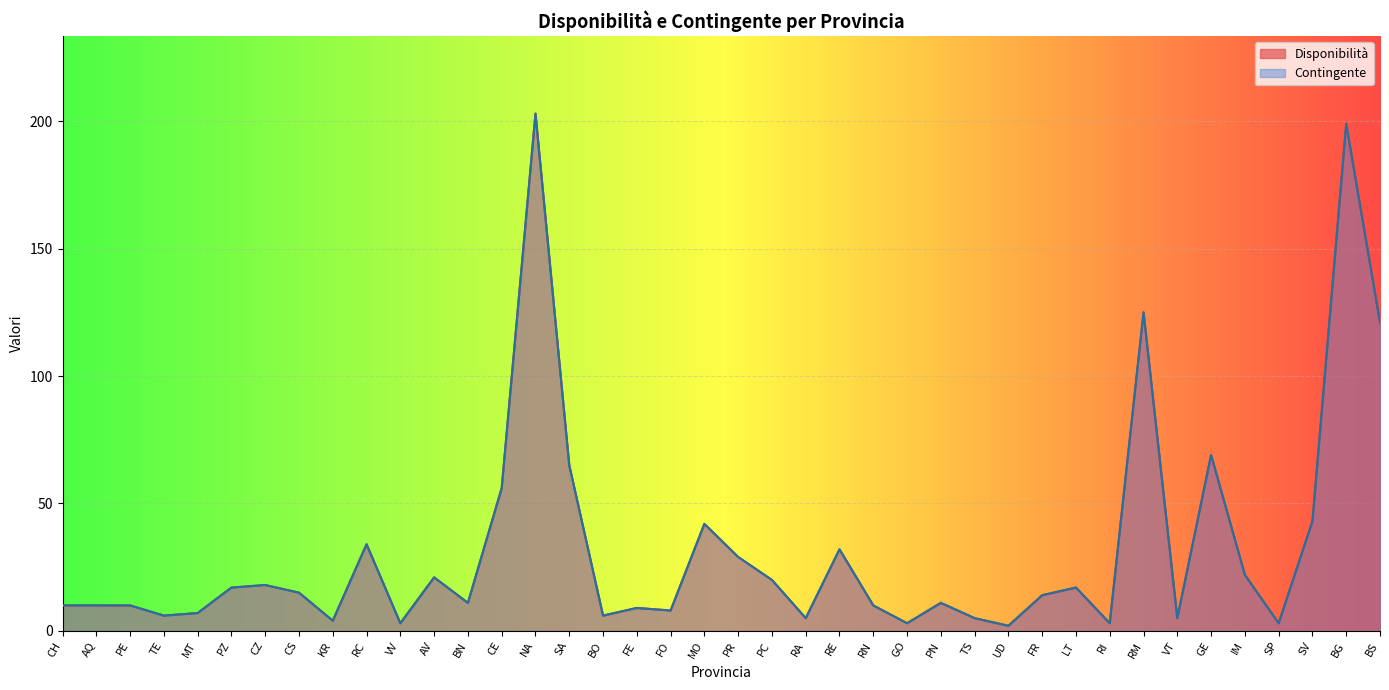

Which series has the largest total across all categories?

Disponibilità